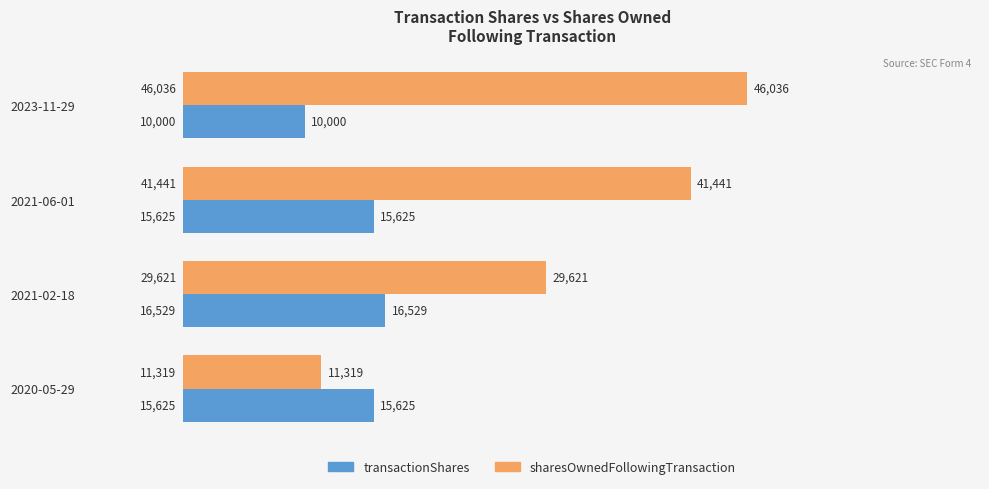

At how many categories does at least one series exceed 18967?

3